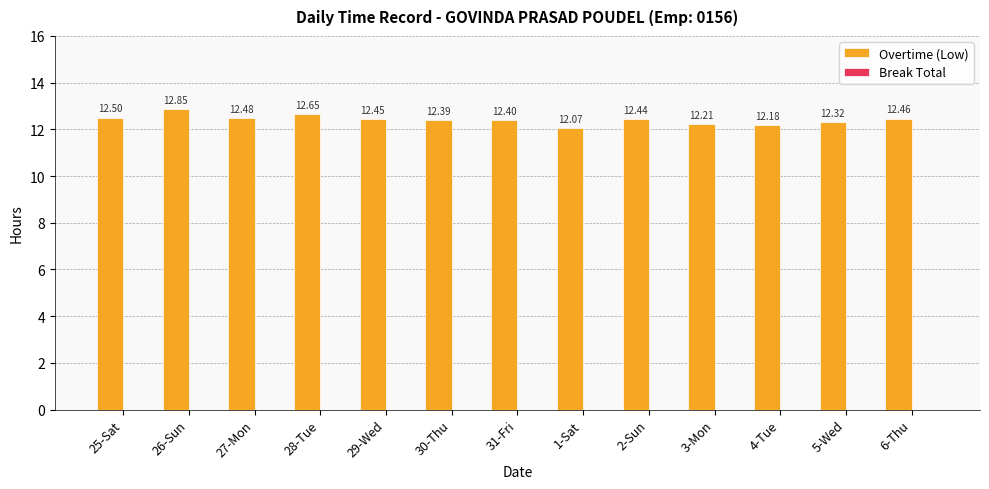

Between 4-Tue and 31-Fri, which is larger?

31-Fri